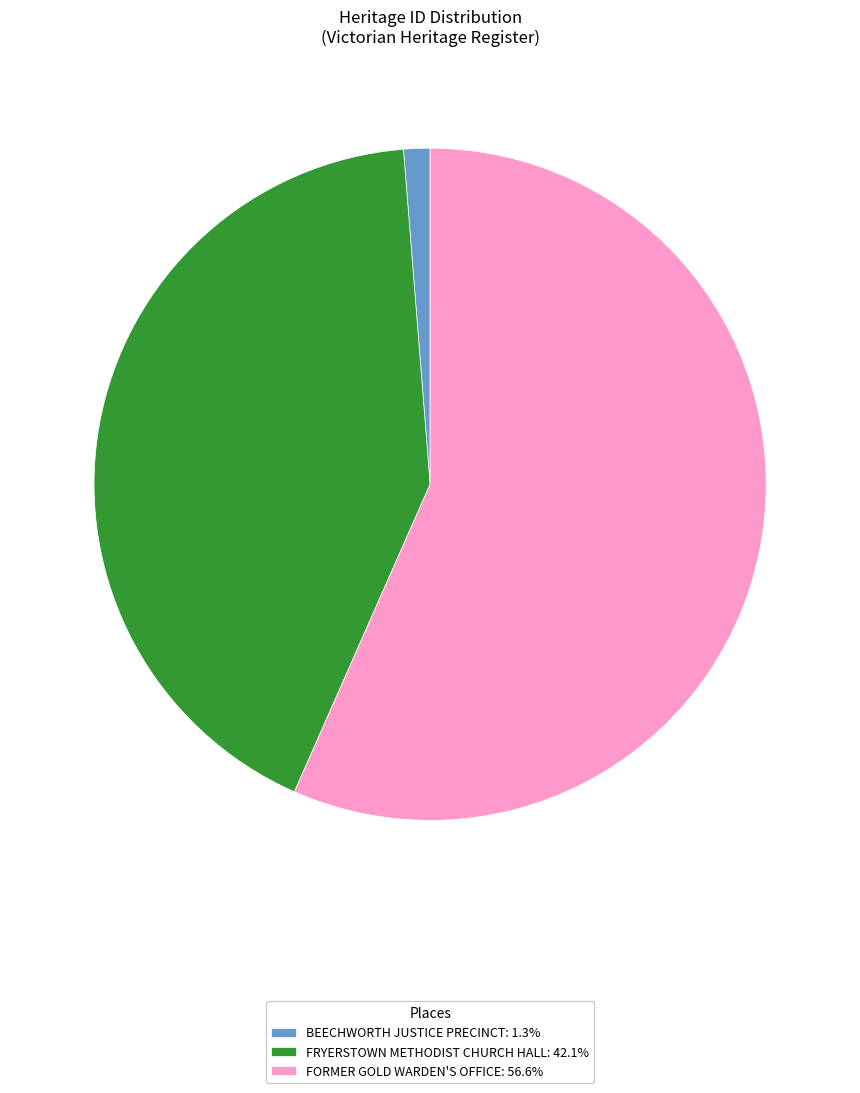

The BEECHWORTH JUSTICE PRECINCT slice represents 1% of the pie. True or false?

True